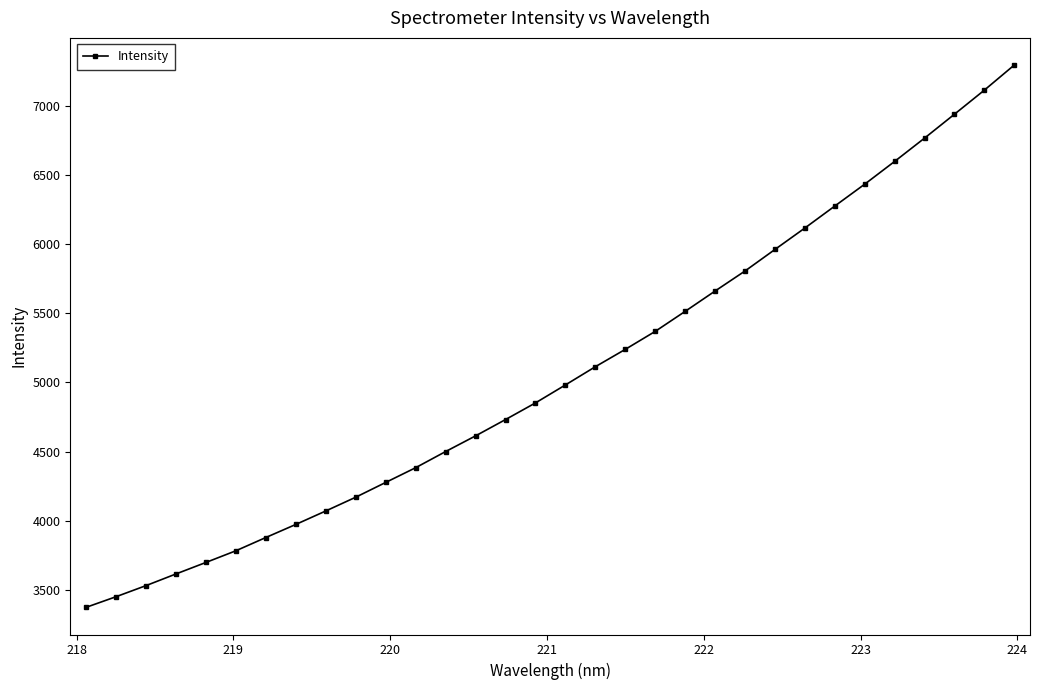

What is the difference between the second highest and minimum values?

3742.4